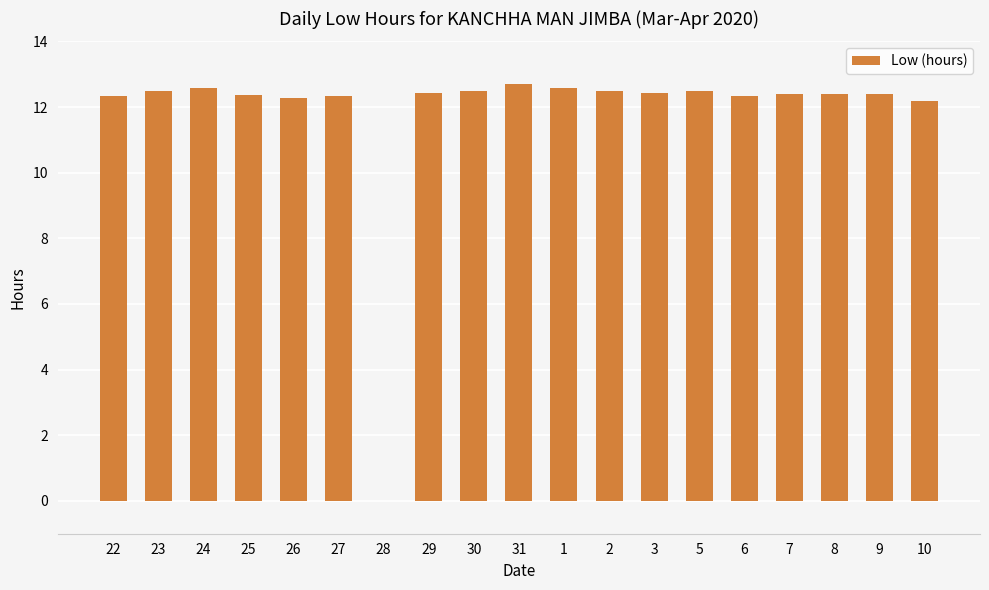

Where does the data first go above 12?

22